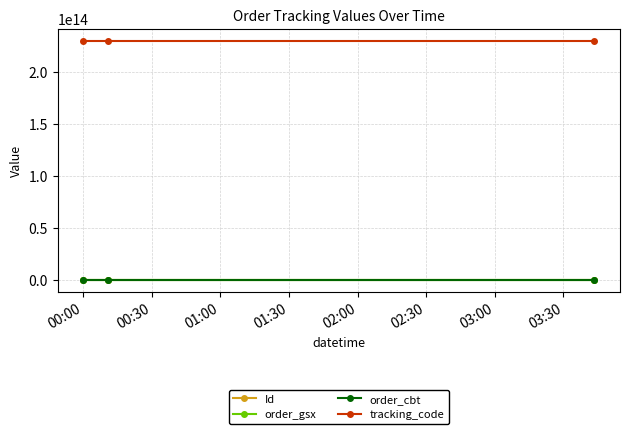

Which series has the largest total across all categories?

tracking_code